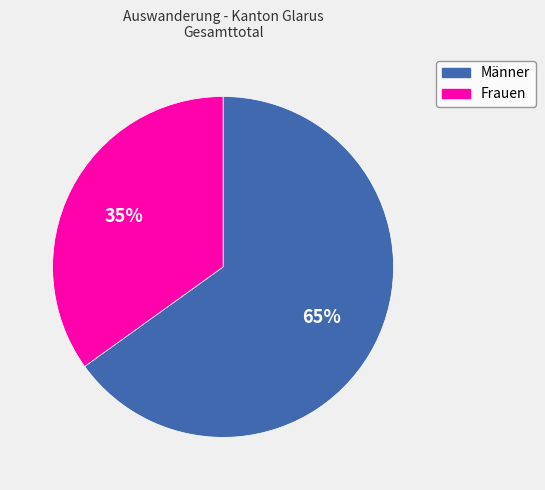

Do Männer and Frauen together represent more than half of the pie?

Yes